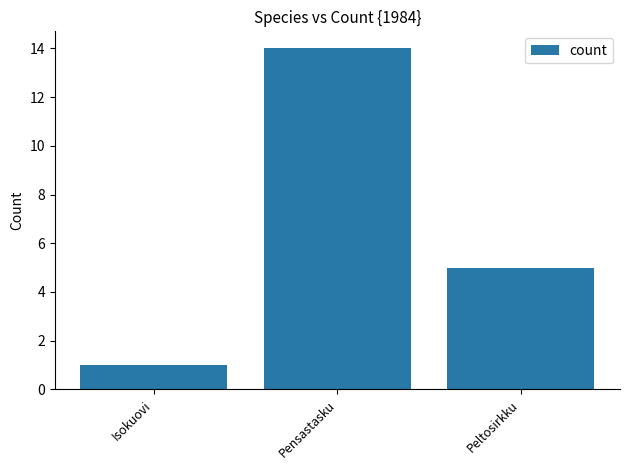

List the labels in order of value, smallest first.

Isokuovi, Peltosirkku, Pensastasku